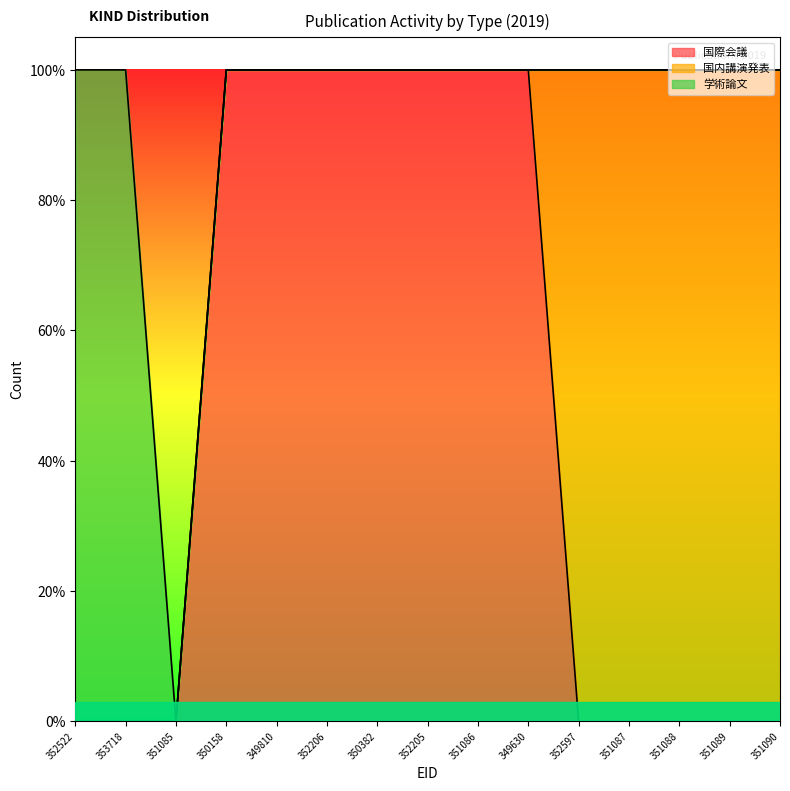

Which series changed the most between 350158 and 349630?

国際会議